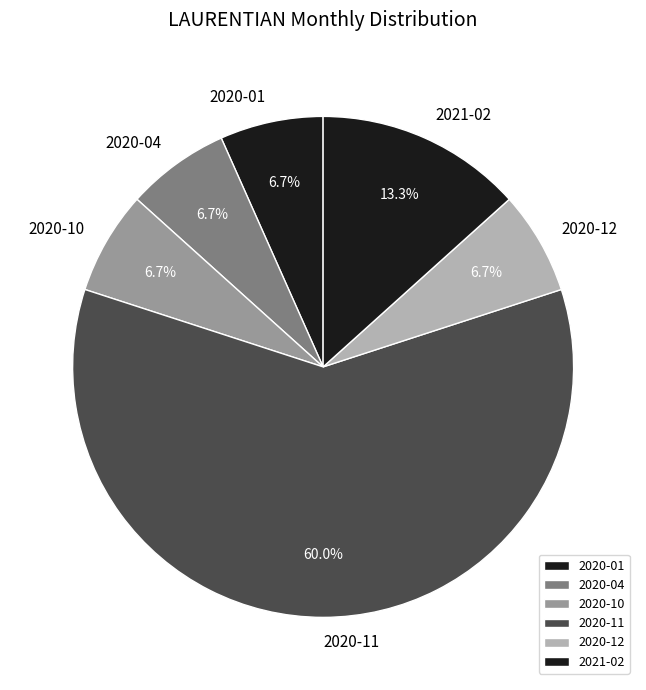

How many slices are in this pie chart?

6